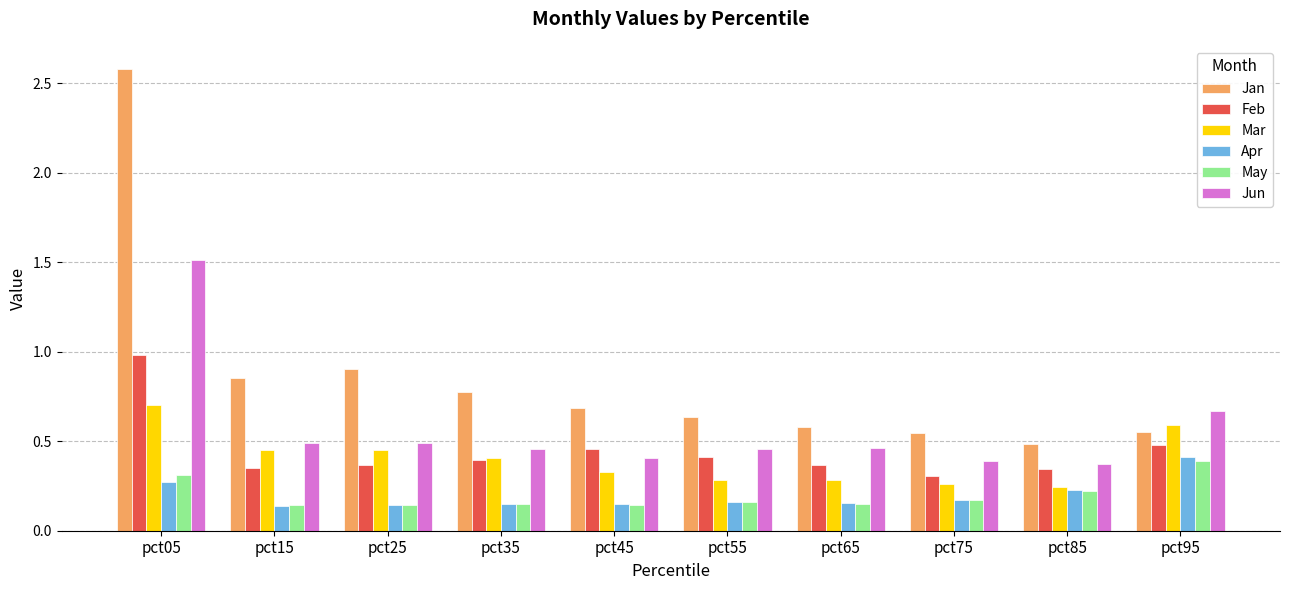

What is the value of the Jan bar at the 1st from the left?

2.6